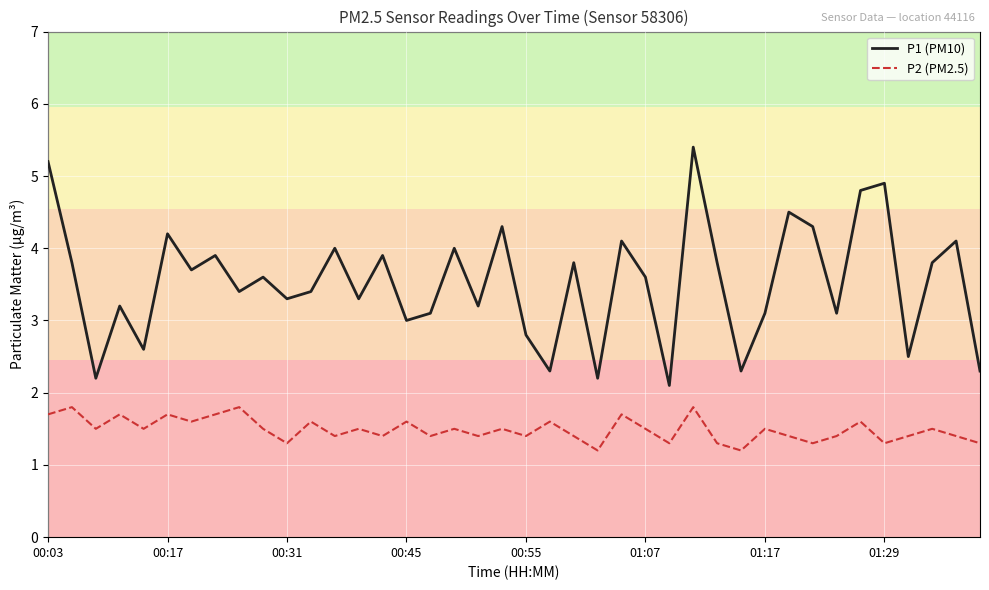

Which series has the largest total across all categories?

P1 (PM10)